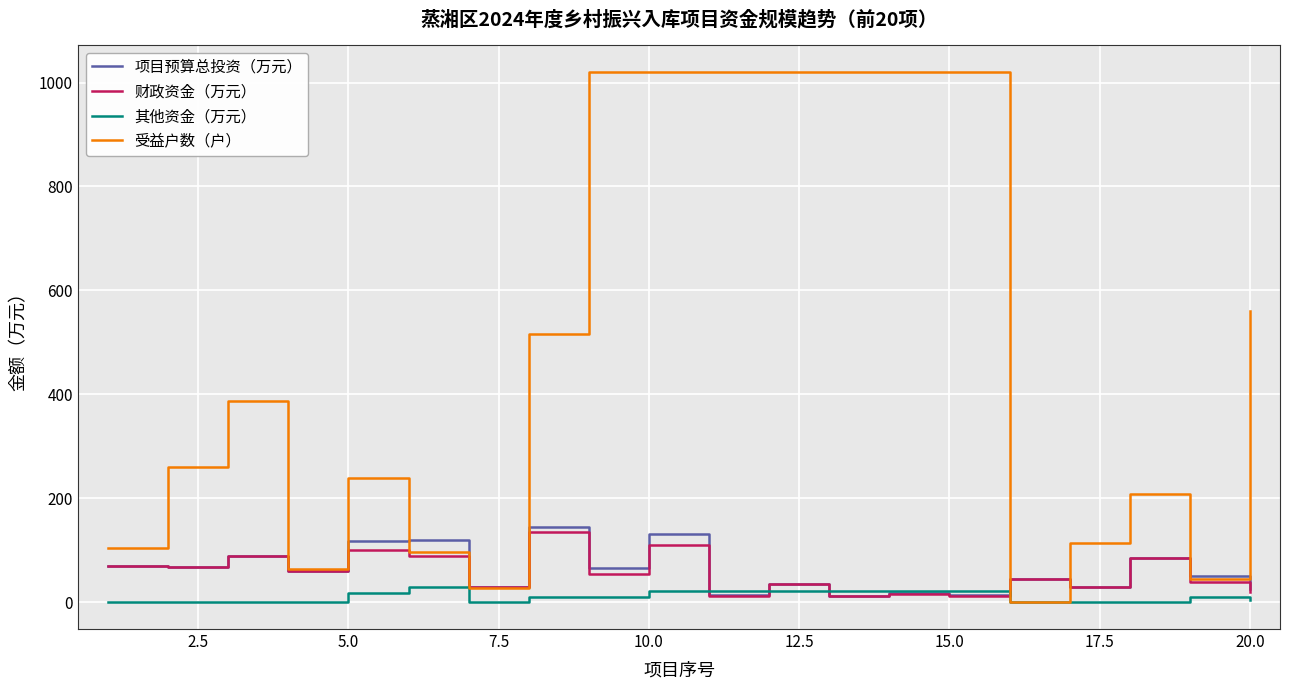

Which series ends up on top after the final intersection of 项目预算总投资（万元） and 其他资金（万元）?

项目预算总投资（万元）